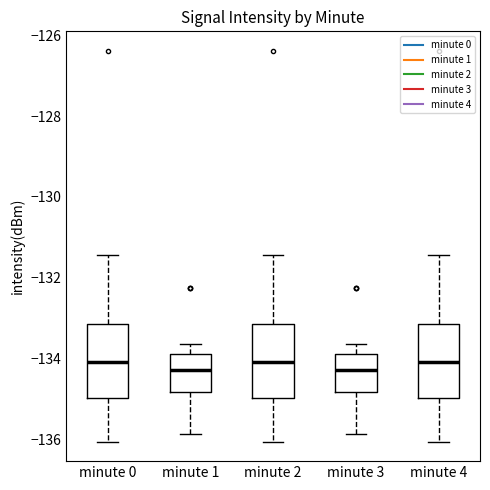

Reading left to right, transcribe this box plot: for each box, give where its median line is, the range the box spans, and where its two whiskers end, as read against the y-axis. The values are not printed on the chart, so give them approximately, as read against the axis.

minute 0: median -134.0, box -135.0 to -133.2, whiskers -136.0 to -131.4
minute 1: median -134.2, box -134.8 to -133.8, whiskers -135.8 to -133.6
minute 2: median -134.0, box -135.0 to -133.2, whiskers -136.0 to -131.4
minute 3: median -134.2, box -134.8 to -133.8, whiskers -135.8 to -133.6
minute 4: median -134.0, box -135.0 to -133.2, whiskers -136.0 to -131.4